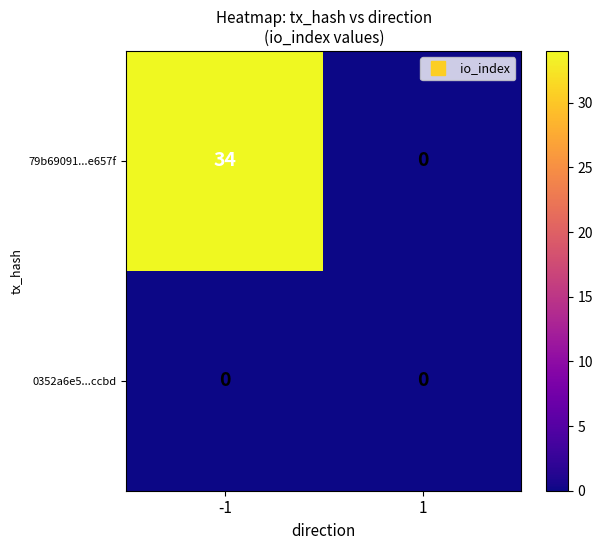

What is the highest value of the 79b69091...e657f series?

34